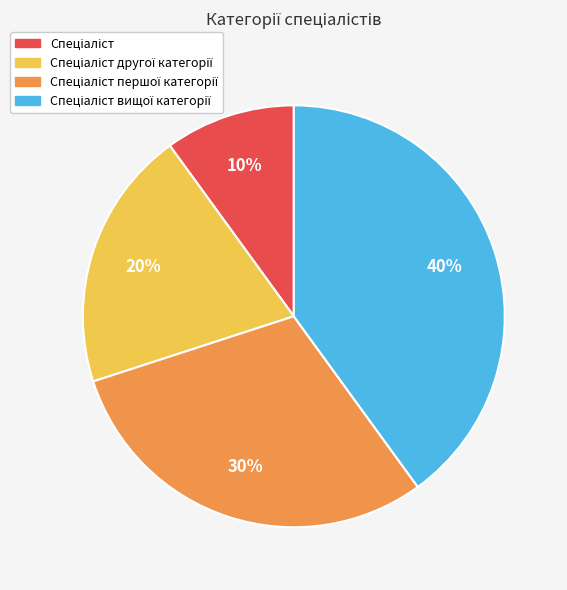

To the nearest percent, what is the average slice percentage?

25%